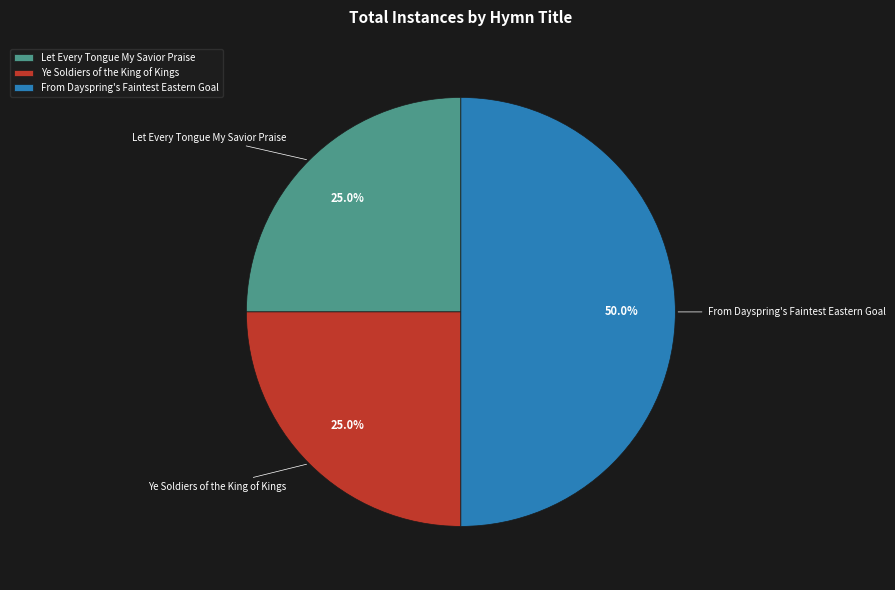

To the nearest percent, what is the average slice percentage?

33%